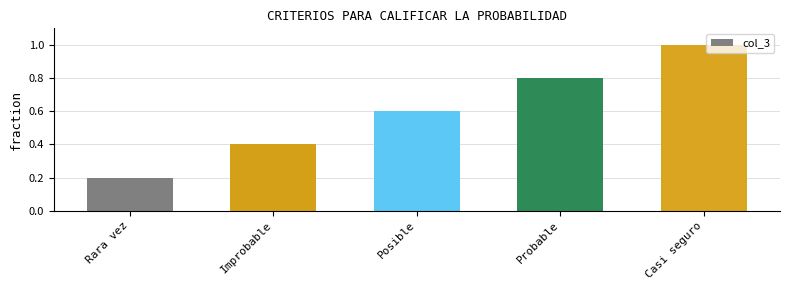

What is the difference between the second highest and minimum values?

0.6